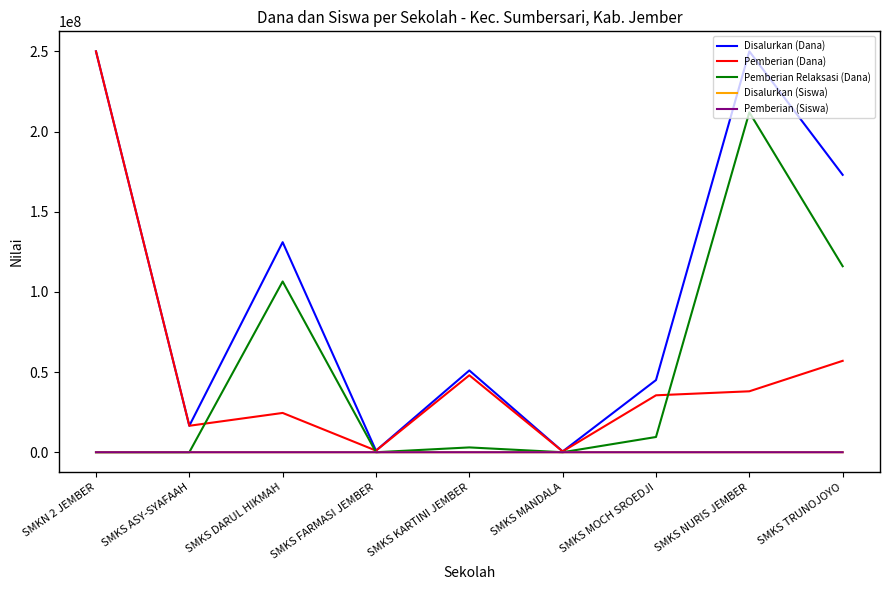

Where is Disalurkan (Dana) nearest to the value 125250000?

SMKS DARUL HIKMAH